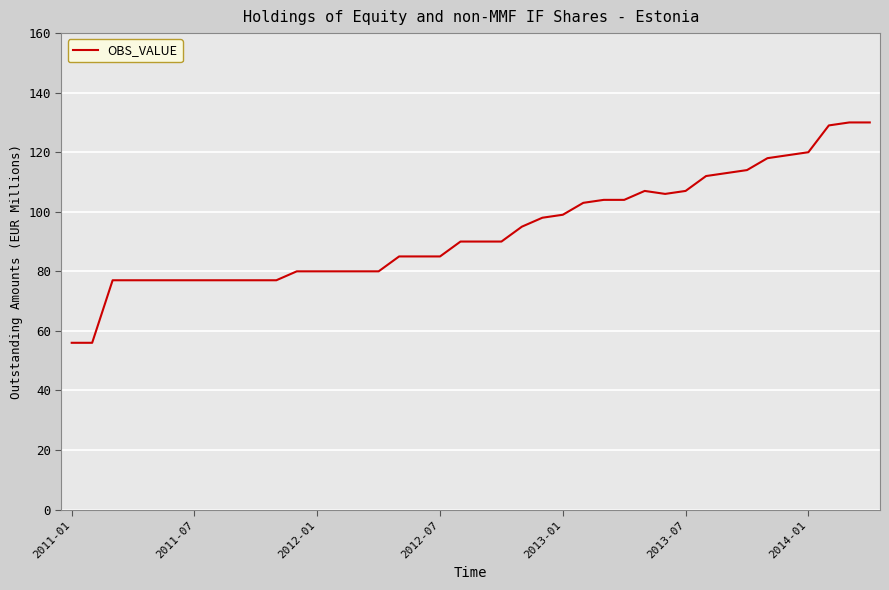

What is the difference between the maximum and minimum values?

74